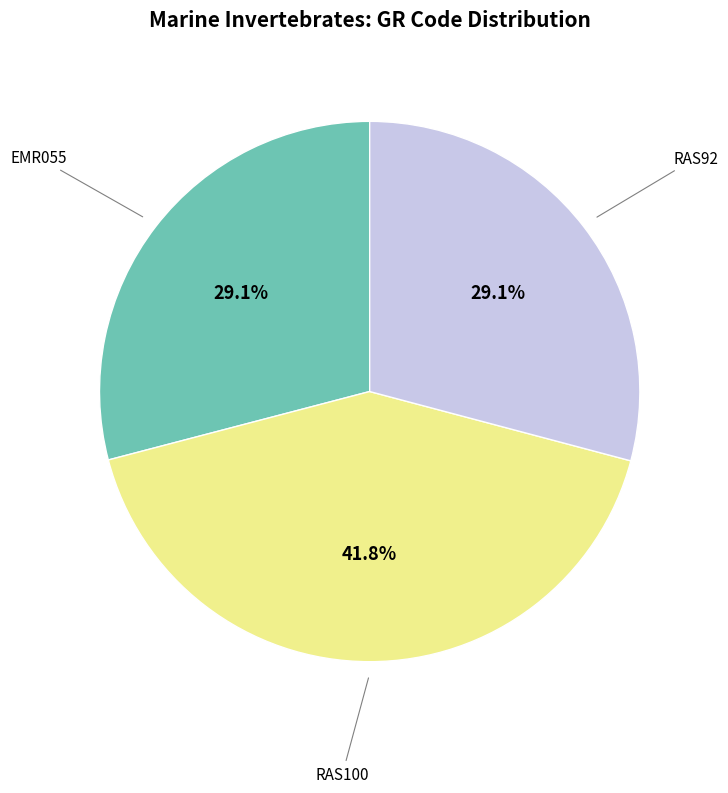

How many slices are in this pie chart?

3